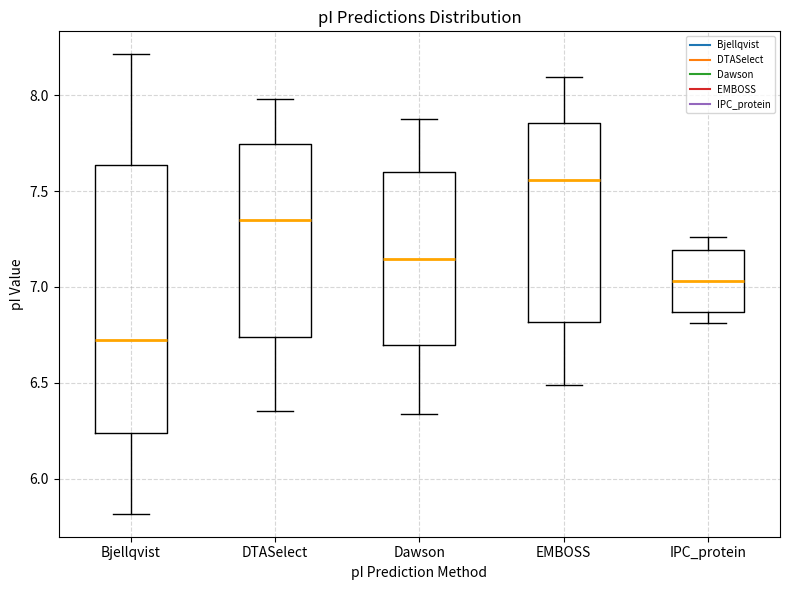

Reading left to right, read every box against the y-axis: the position of its median line, the range the box covers, and the ends of its whiskers. The values are not printed on the chart, so give them approximately, as read against the axis.

Bjellqvist: median 6.70, box 6.25 to 7.65, whiskers 5.80 to 8.20
DTASelect: median 7.35, box 6.75 to 7.75, whiskers 6.35 to 8.00
Dawson: median 7.15, box 6.70 to 7.60, whiskers 6.35 to 7.90
EMBOSS: median 7.55, box 6.80 to 7.85, whiskers 6.50 to 8.10
IPC_protein: median 7.05, box 6.85 to 7.20, whiskers 6.80 to 7.25